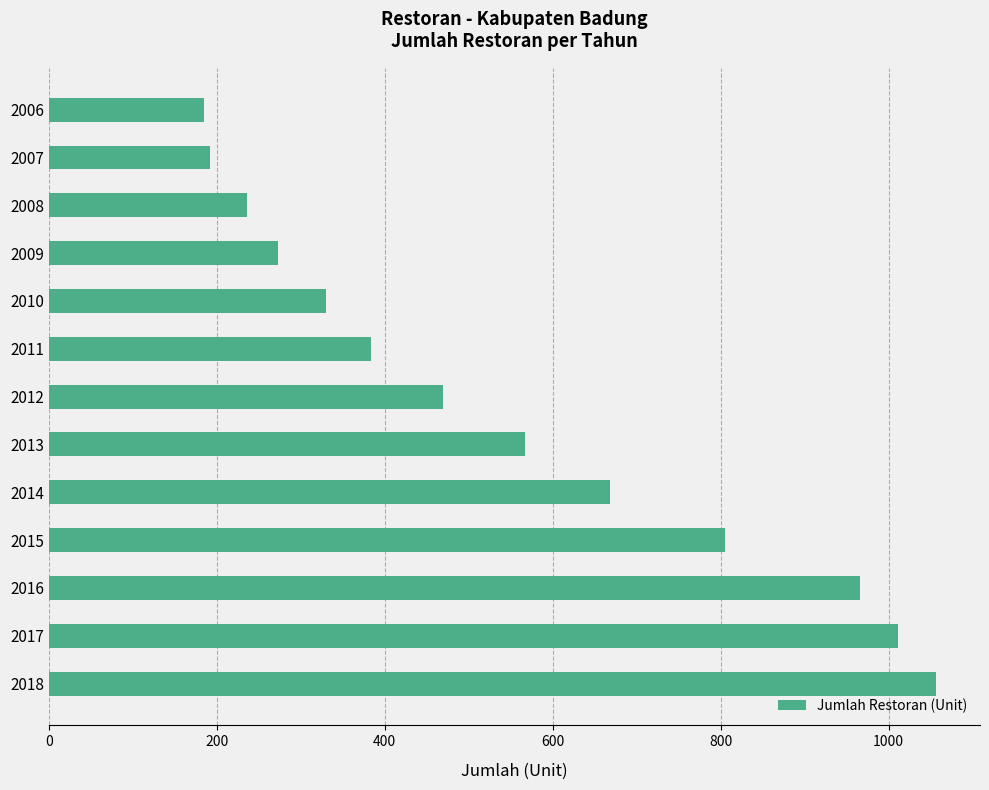

The value at 2017 is 541. True or false?

False